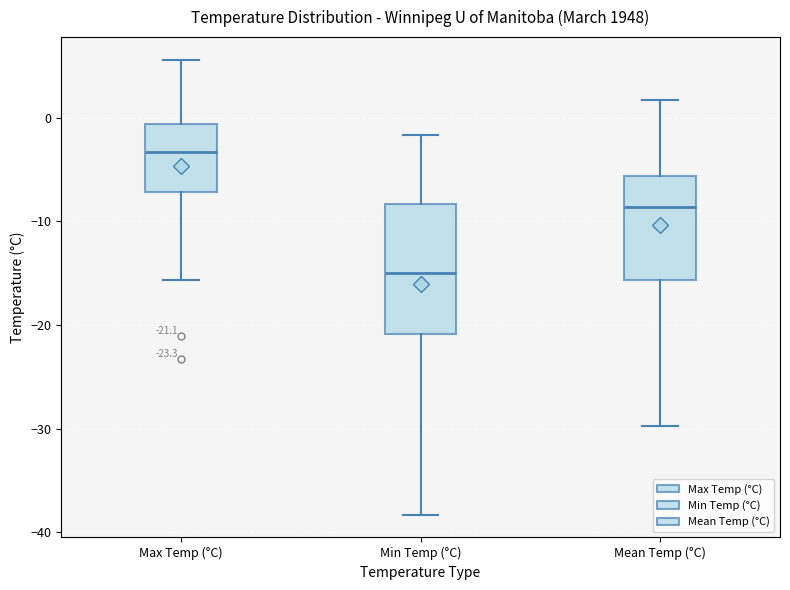

Which box's median line is the highest?

Max Temp (°C)